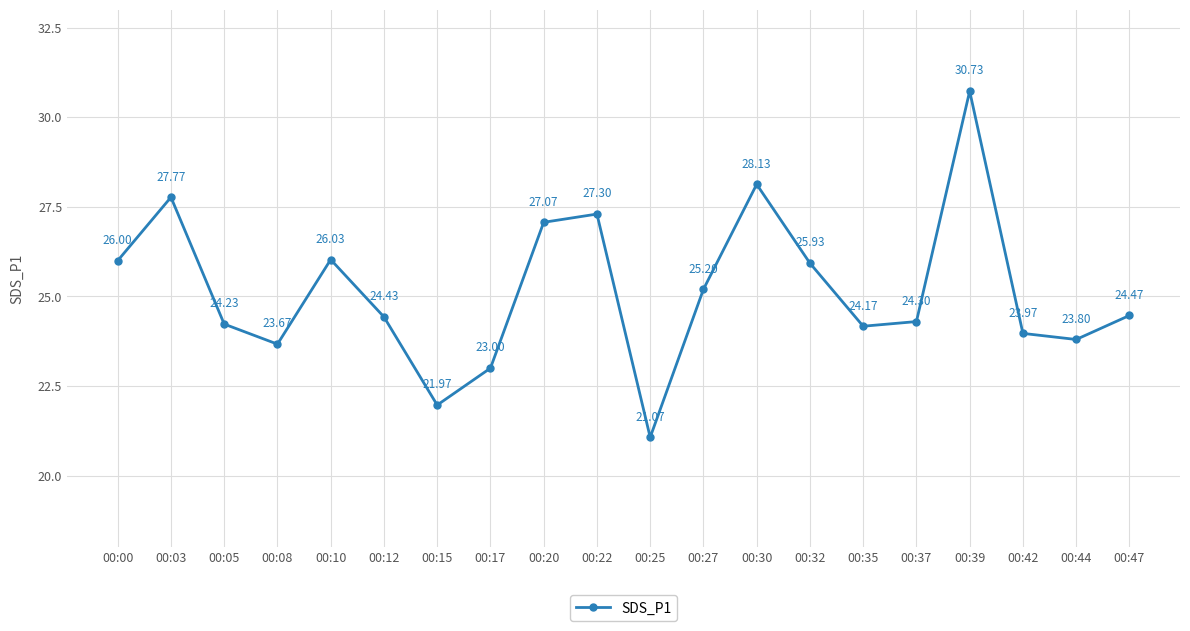

At which category does the chart reach its minimum across all series?

00:25